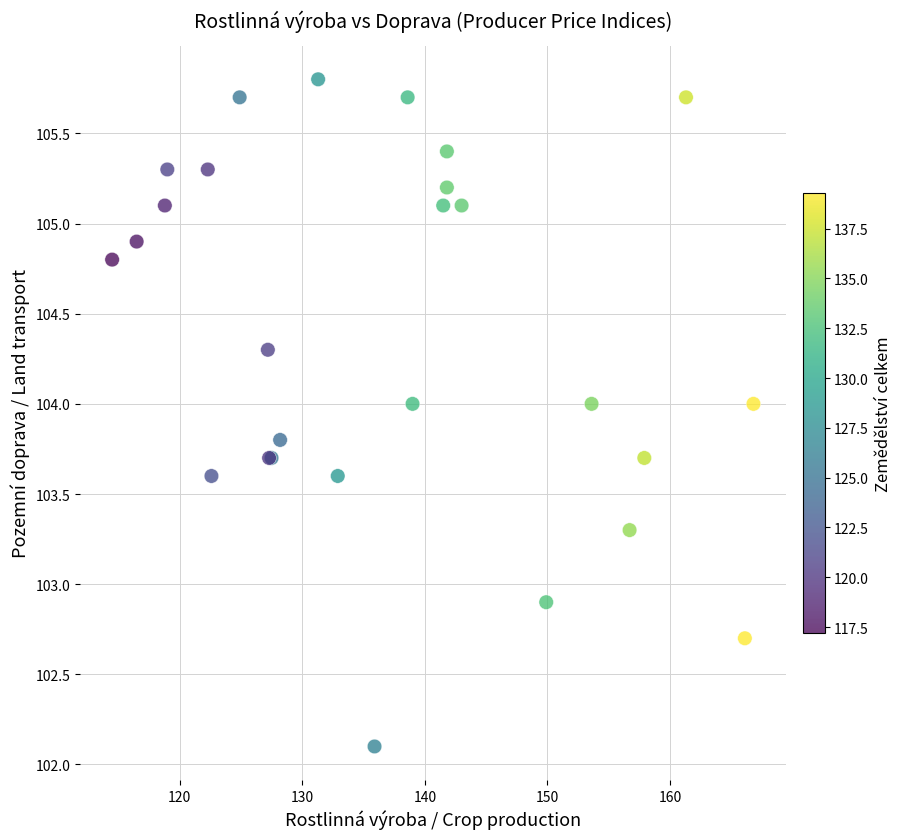

What Y value in the scatter plot is closest to 103?

102.9